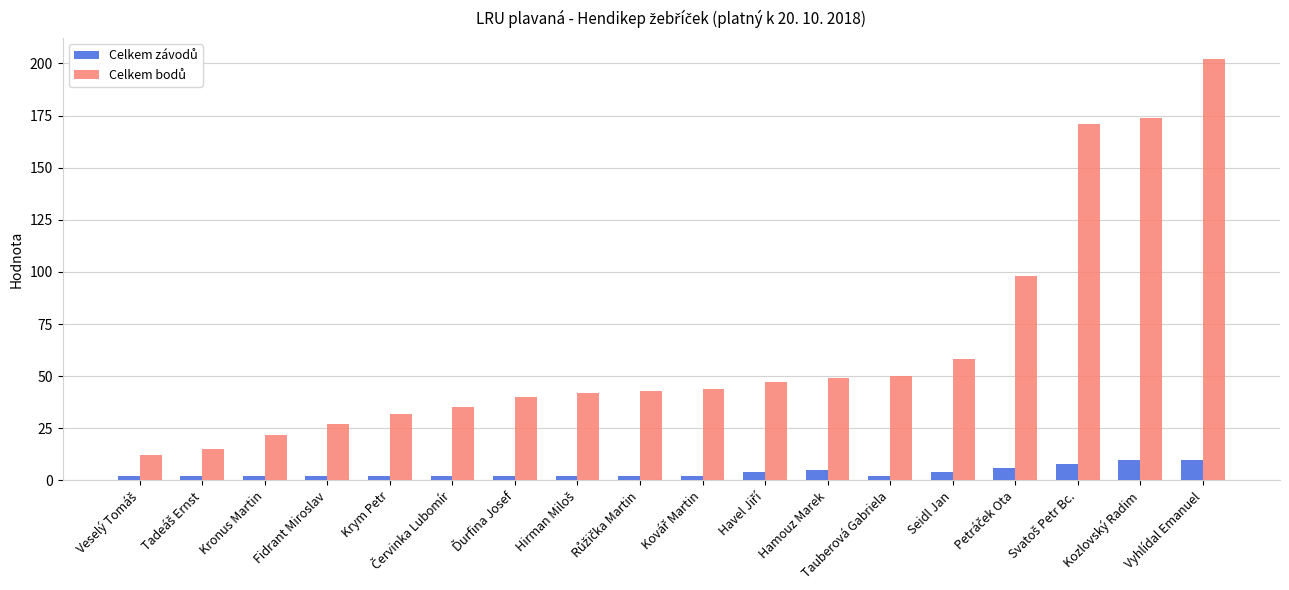

Count the number of data series in this chart.

2